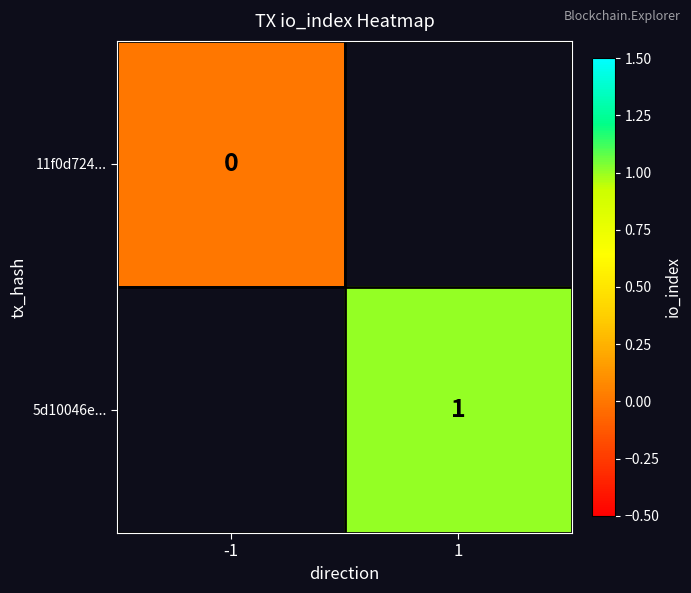

Which label corresponds to the smallest value in the chart?

-1